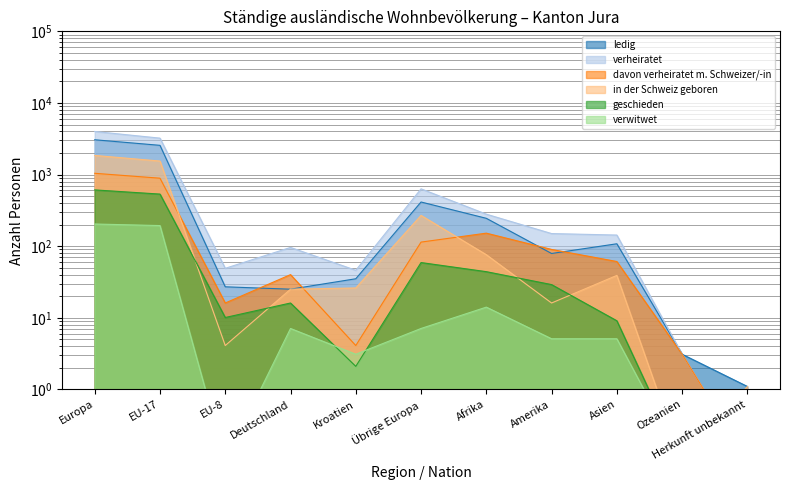

True or false: davon verheiratet m. Schweizer/-in has more than 0 interior local peaks.

True